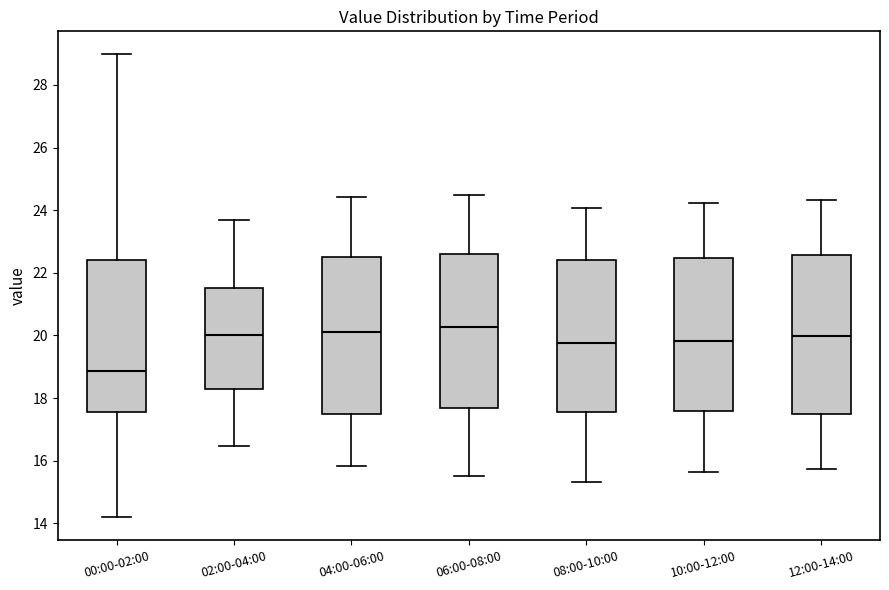

Where does the lower whisker of the box for 00:00-02:00 end on the y-axis? The values are not printed on the chart, so give them approximately, as read against the axis.

14.2